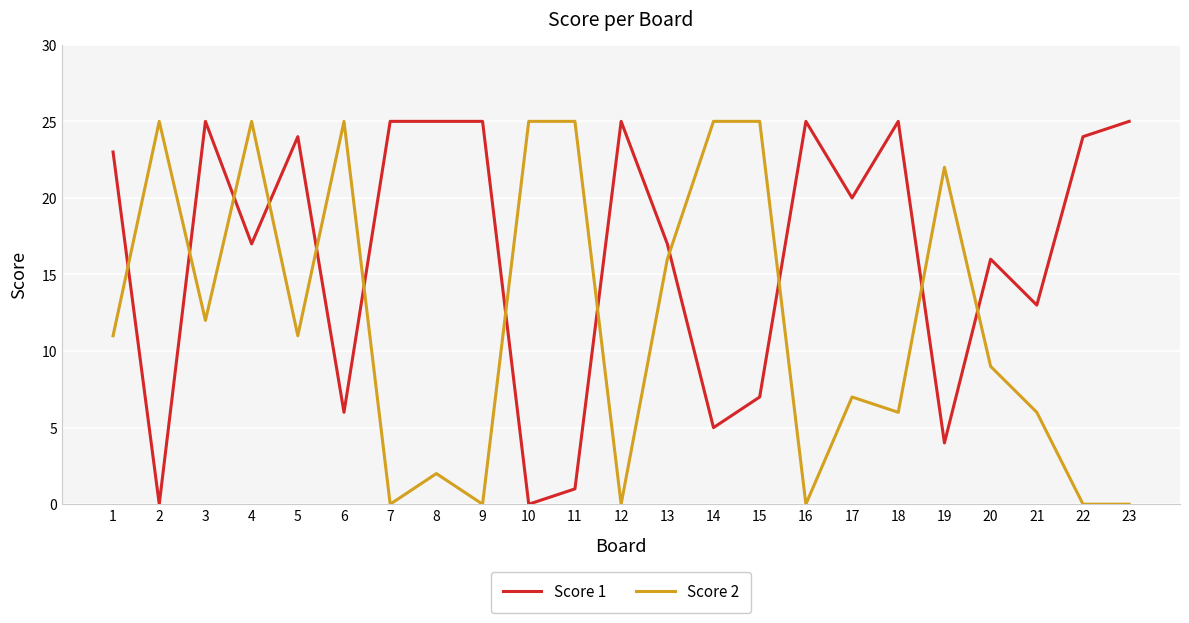

Reading left to right, list all the values displayed in this chart.

Score 1: 23	0	25	17	24	6	25	25	25	0	1	25	17	5	7	25	20	25	4	16	13	24	25
Score 2: 11	25	12	25	11	25	0	2	0	25	25	0	16	25	25	0	7	6	22	9	6	0	0